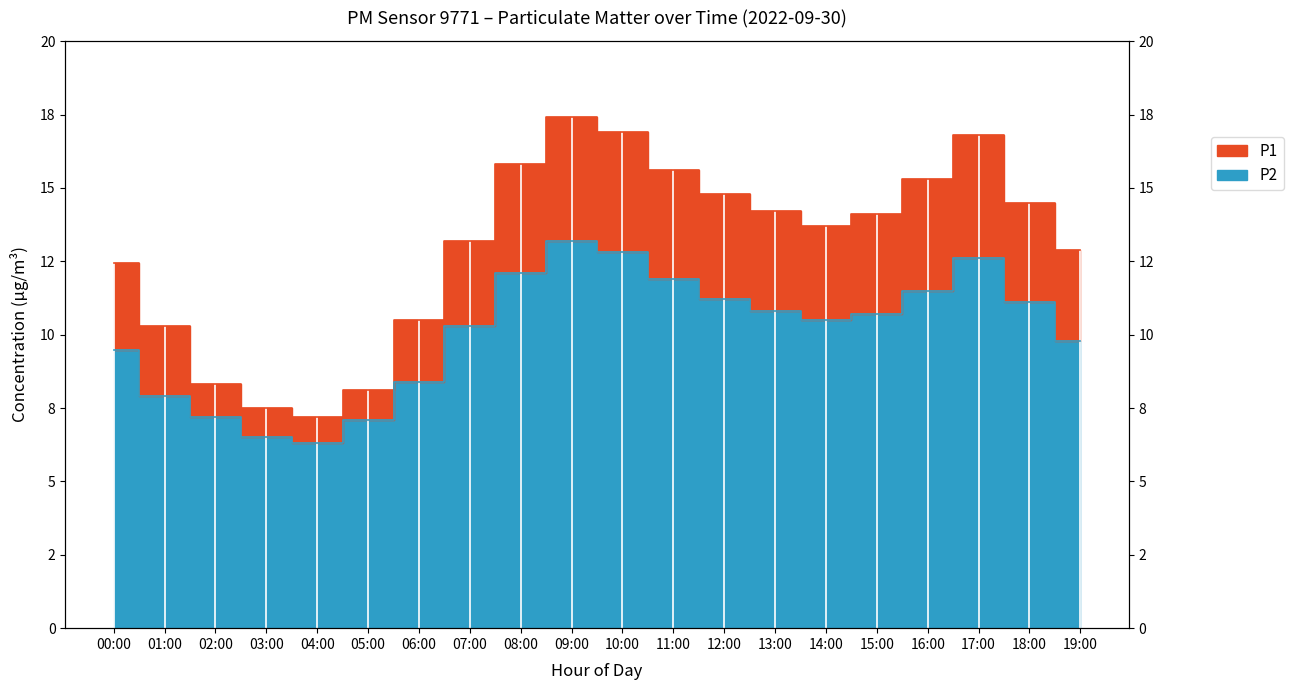

At how many categories does at least one series exceed 10?

16